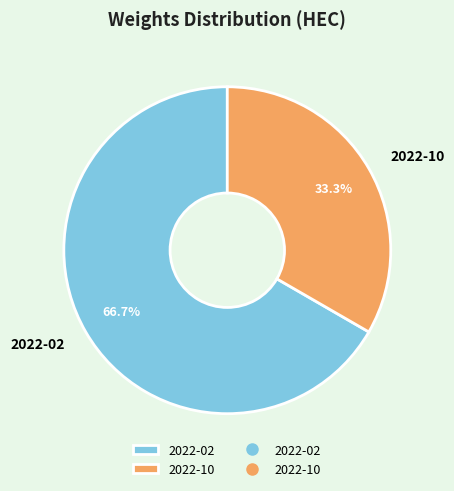

What percentage is the 2022-02 slice, to the nearest percent?

67%